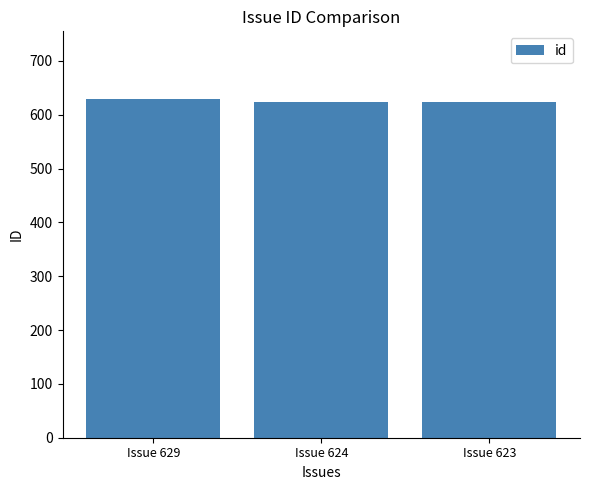

Does the chart contain any negative values?

No